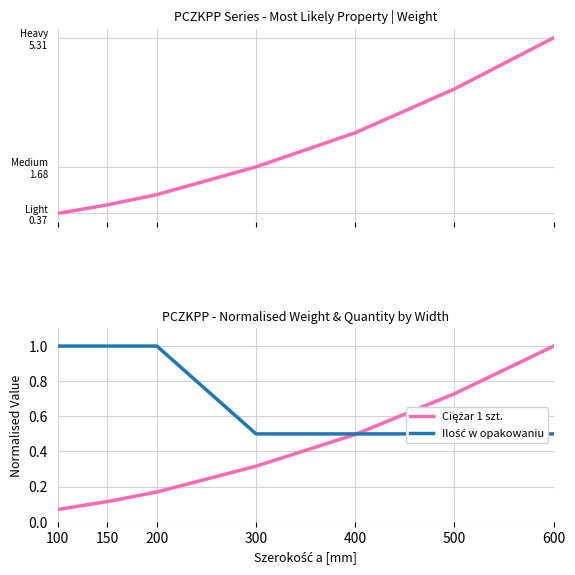

Which label corresponds to the largest value in the chart?

600